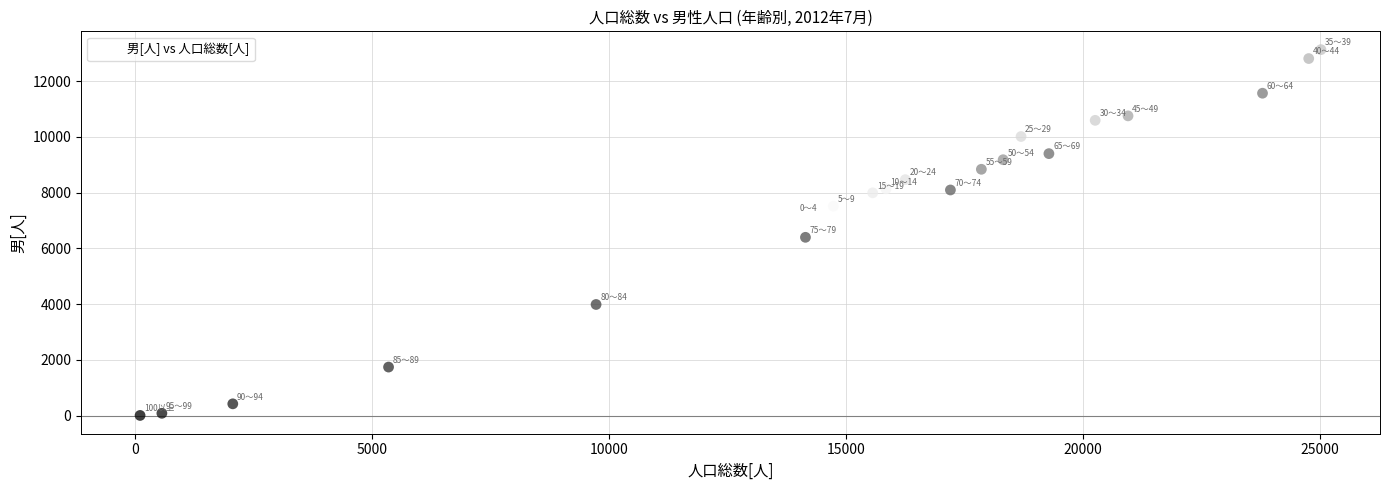

What is the range of X values (max minus min)?

24912